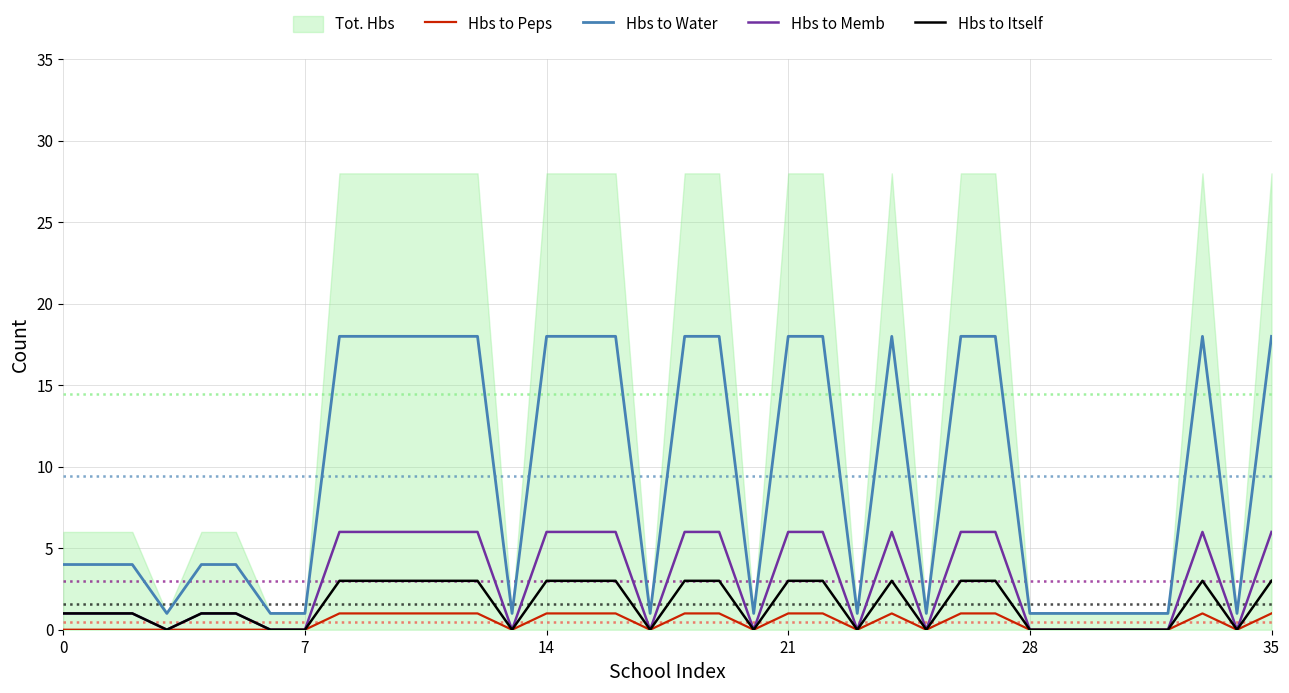

What is the label of the 27th point from the right?

9